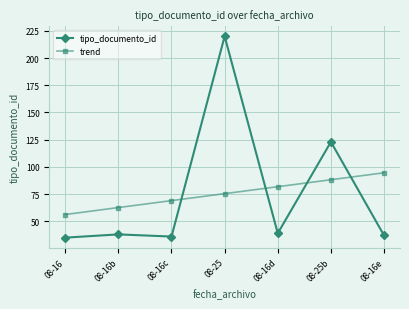

What is the difference between the trend values at 08-25b and 08-16d?

6.4